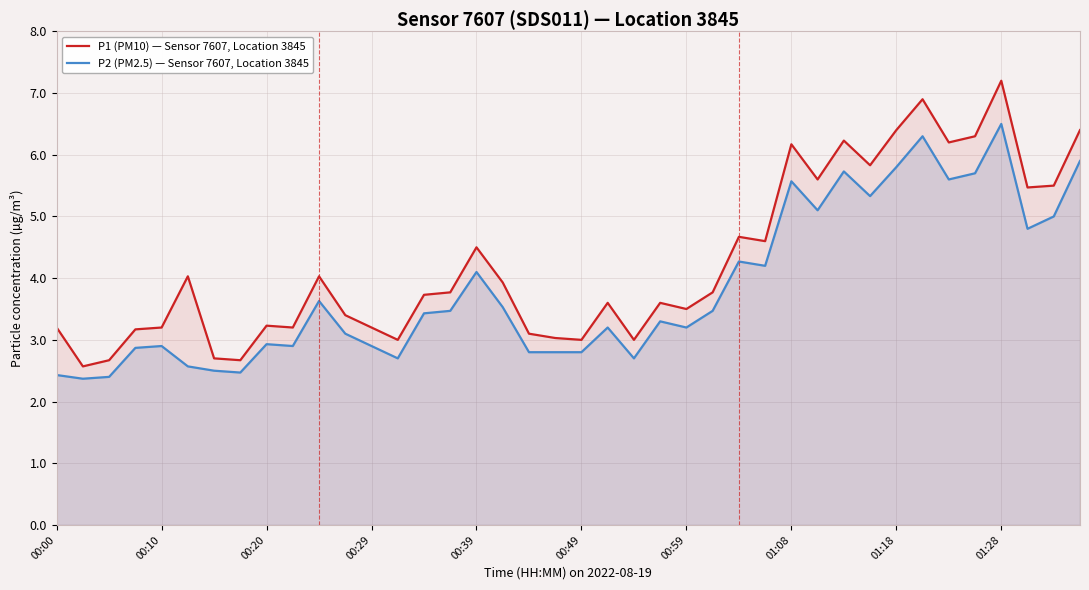

Which category has the highest value in the P2 (PM2.5) — Sensor 7607, Location 3845 series?

01:28